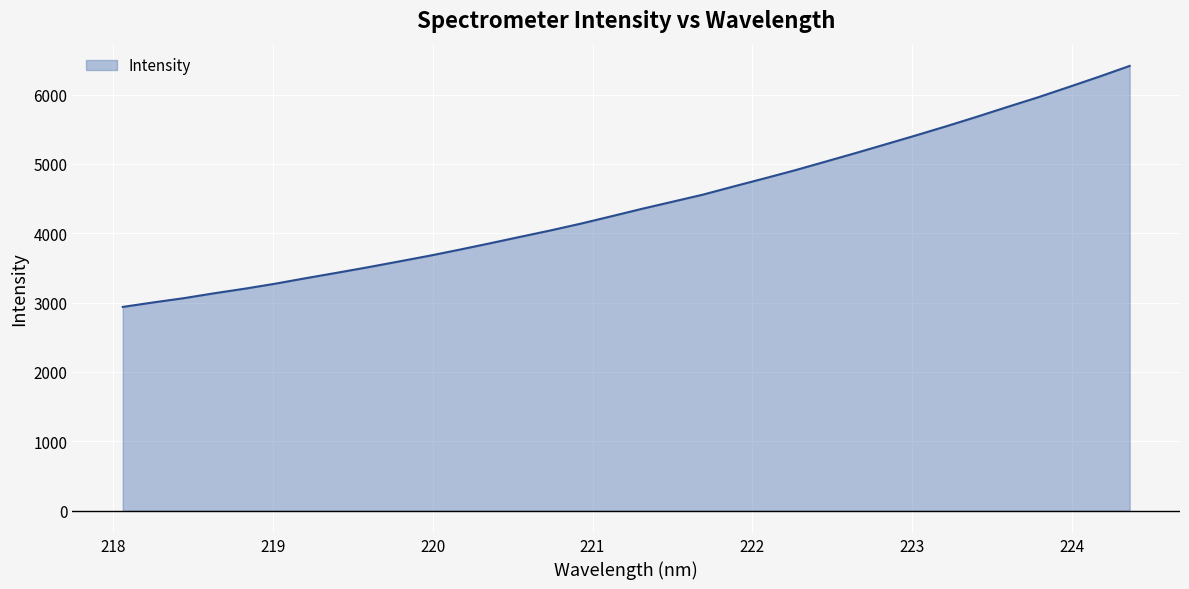

What is the difference between the maximum and minimum values?

3475.3